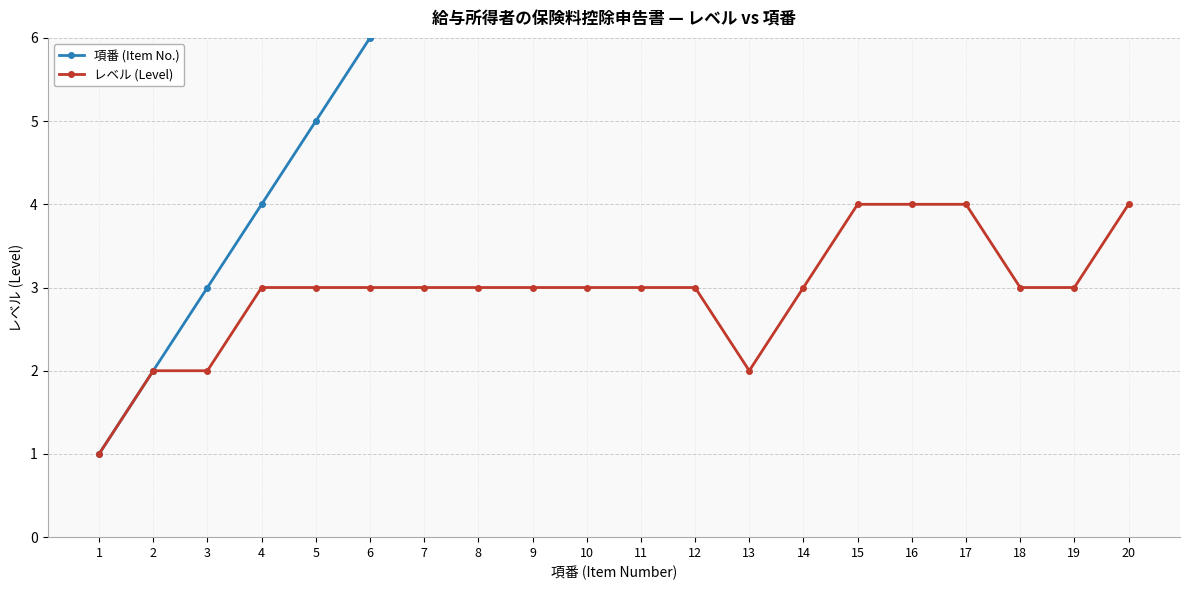

What is the sum of the レベル (Level) values at 9 and 10?

6